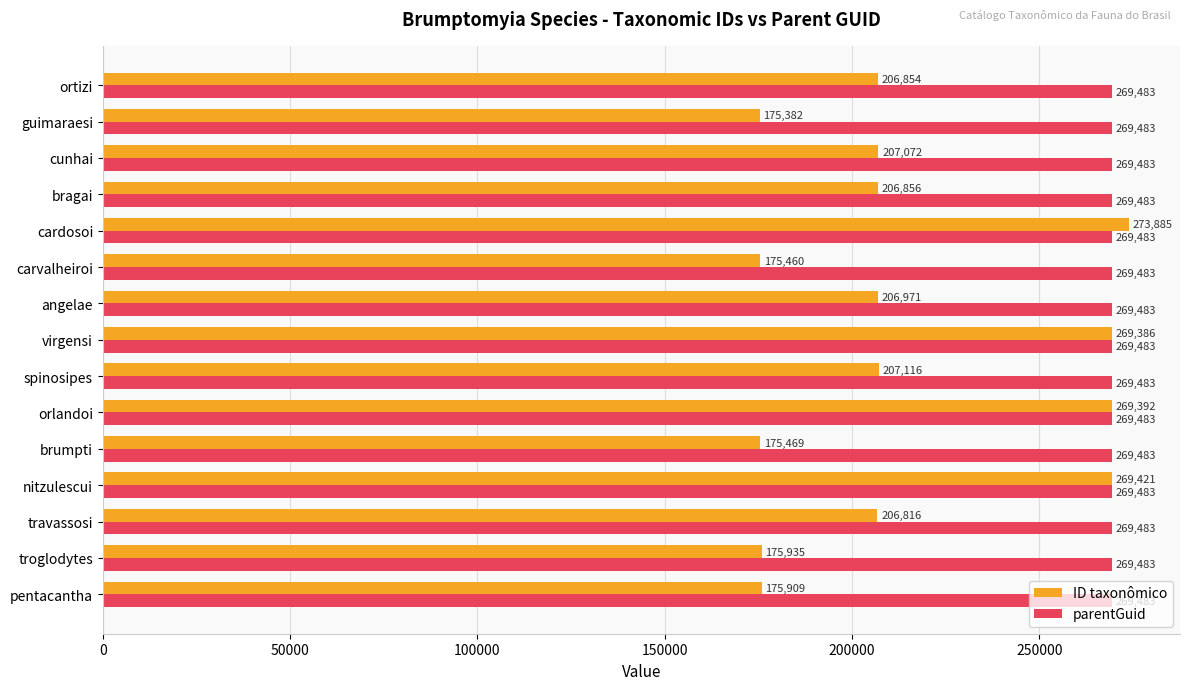

At which category is the sum across all series the highest?

cardosoi